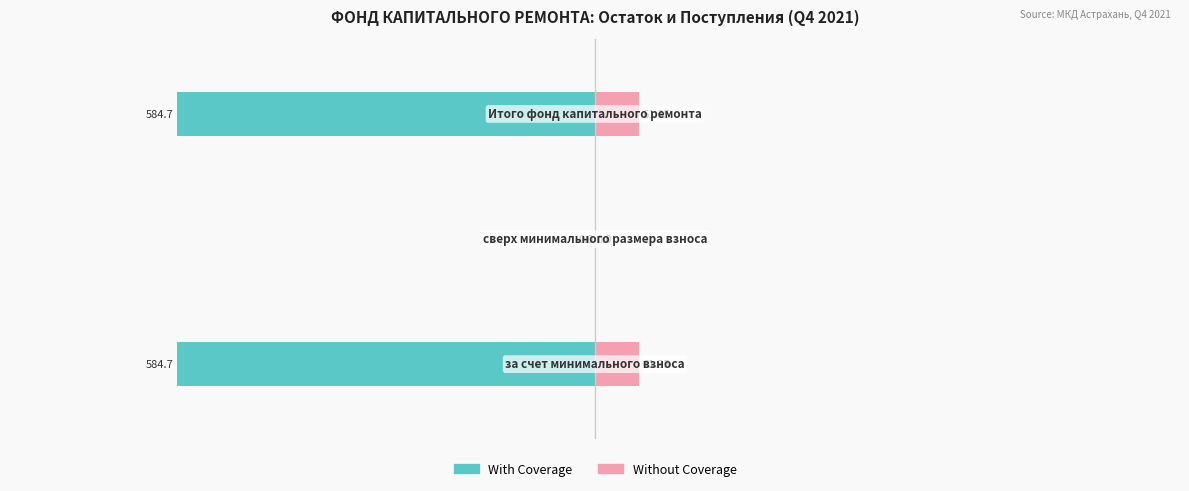

Which series changed the most between 1 and 2?

With Coverage